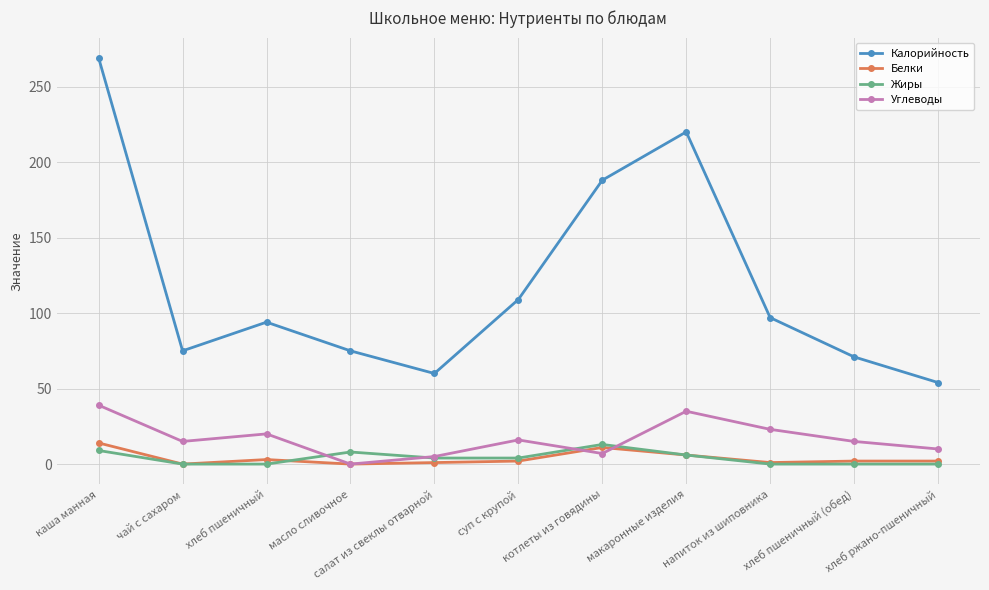

What is the average value of the Жиры series?

4